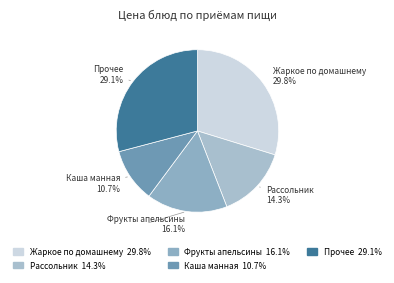

Count the number of slices in the pie.

5